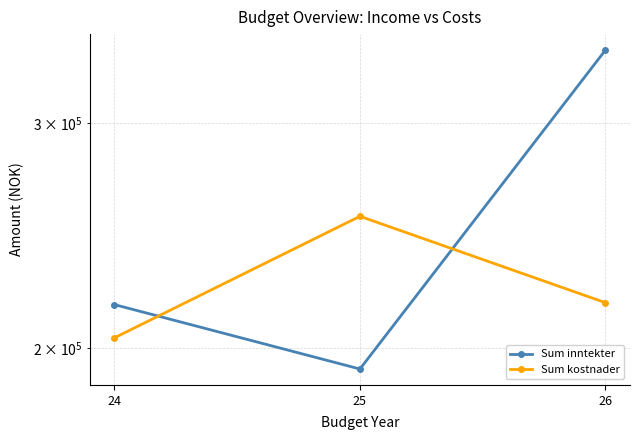

How many values in the Sum inntekter series exceed 216250?

1